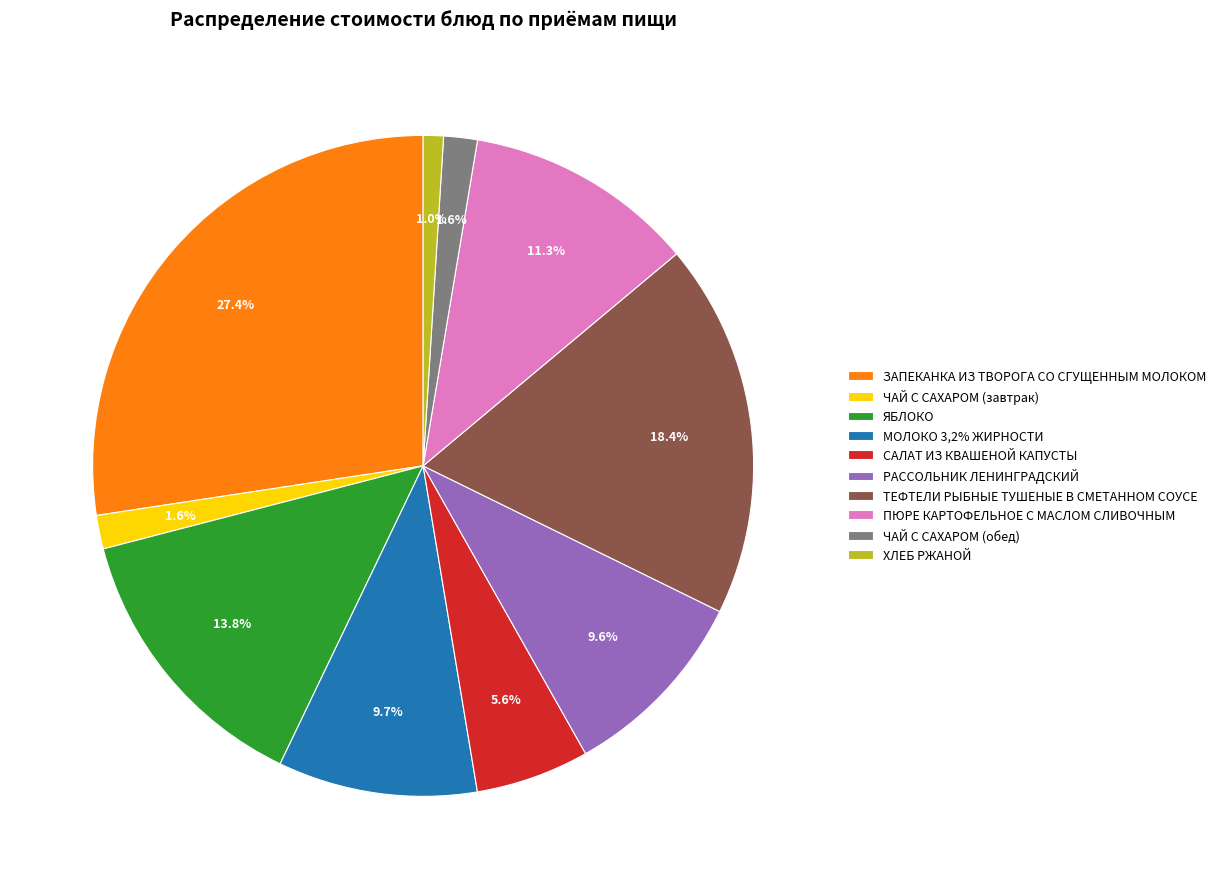

To the nearest percent, what is the difference between the ЧАЙ С САХАРОМ (обед) and МОЛОКО 3,2% ЖИРНОСТИ slice percentages?

8%